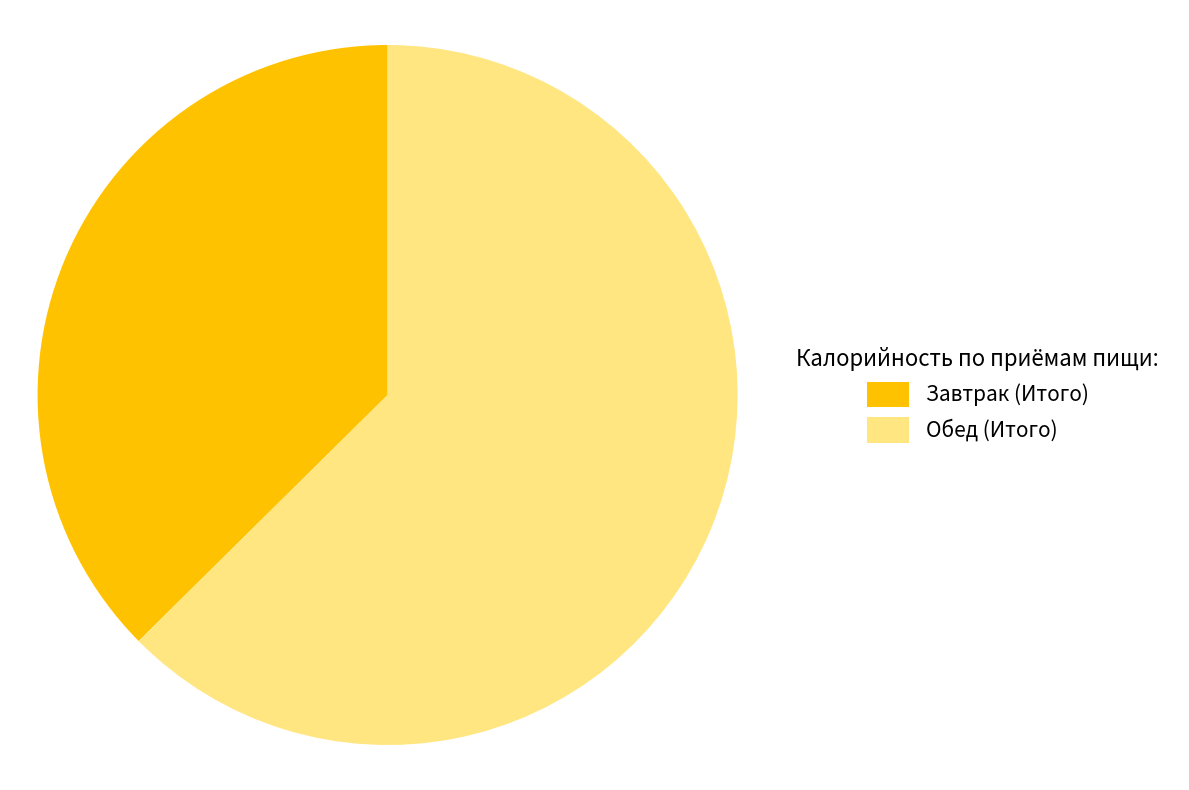

The Завтрак (Итого) slice represents 37% of the pie. True or false?

True